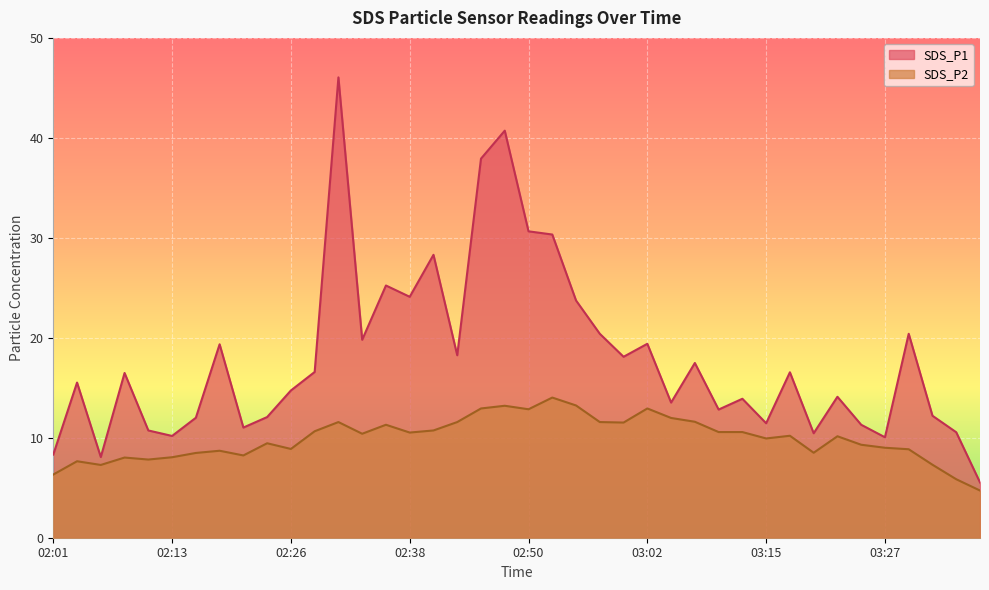

Rank the series by their maximum value, from lowest to highest.

SDS_P2, SDS_P1